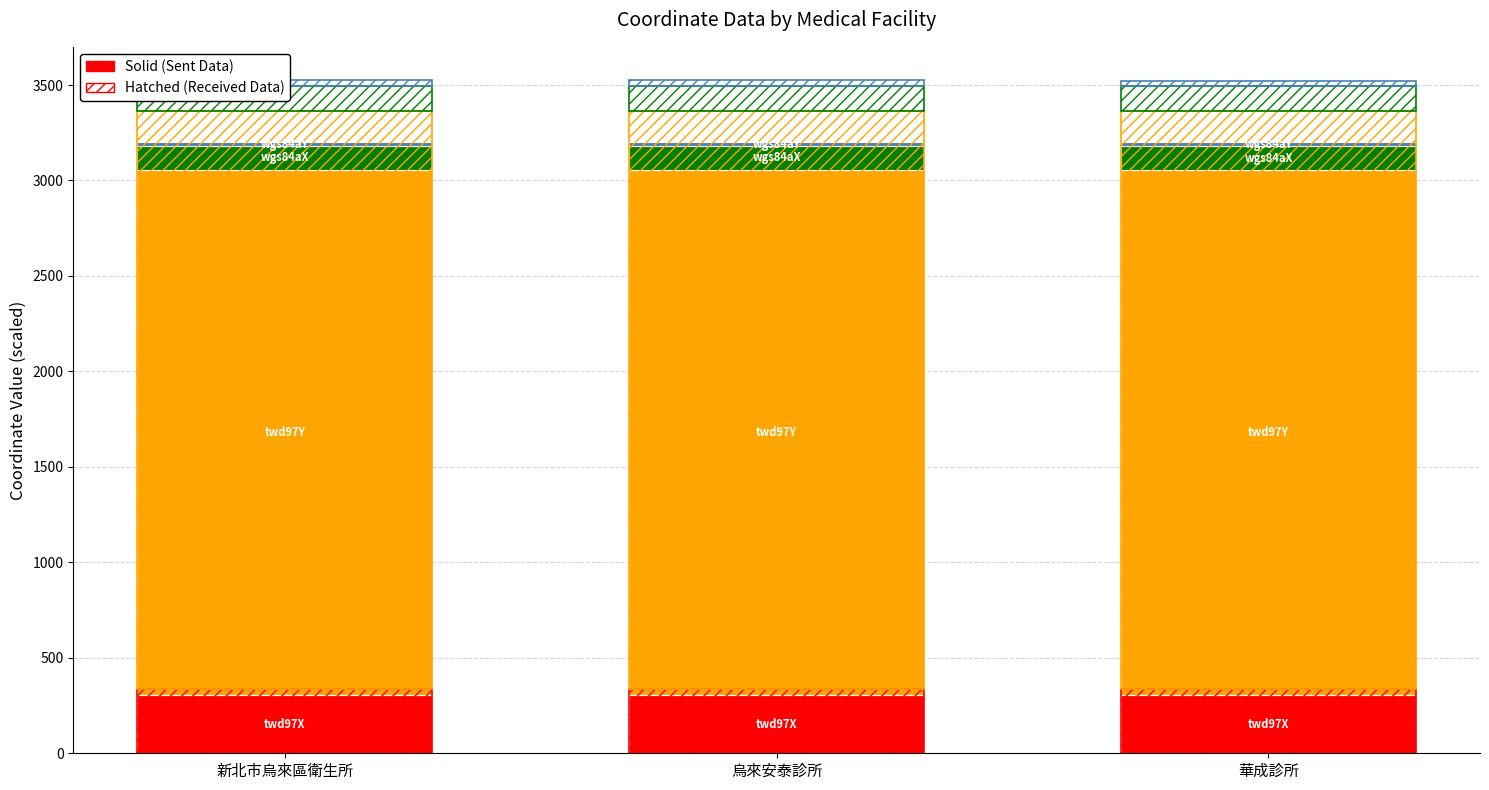

Which category has the highest value in the twd97Y series?

新北巿烏來區衛生所